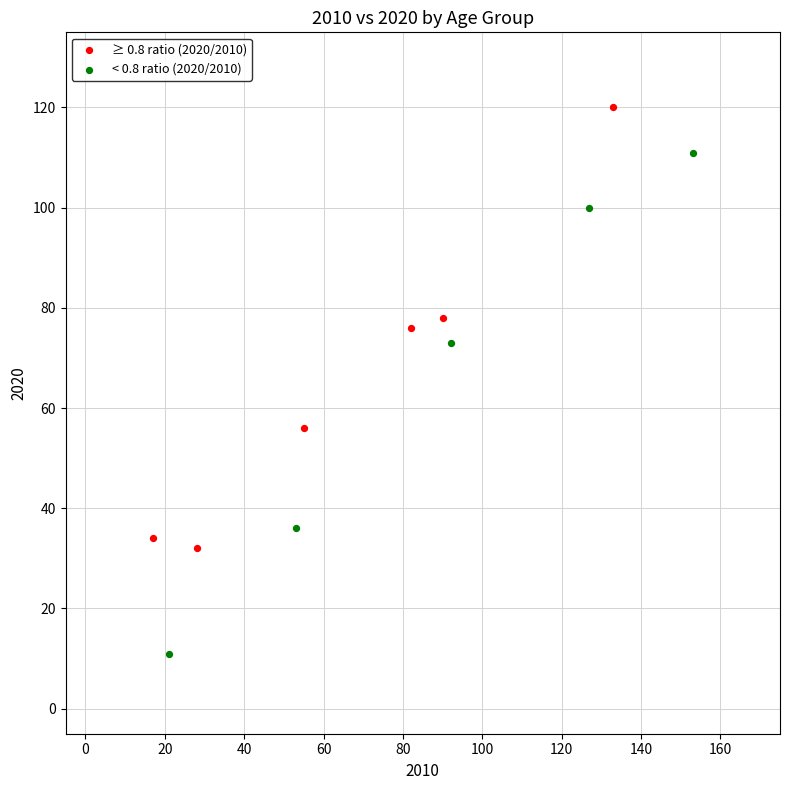

Which series has the largest Y range (max minus min)?

< 0.8 ratio (2020/2010)